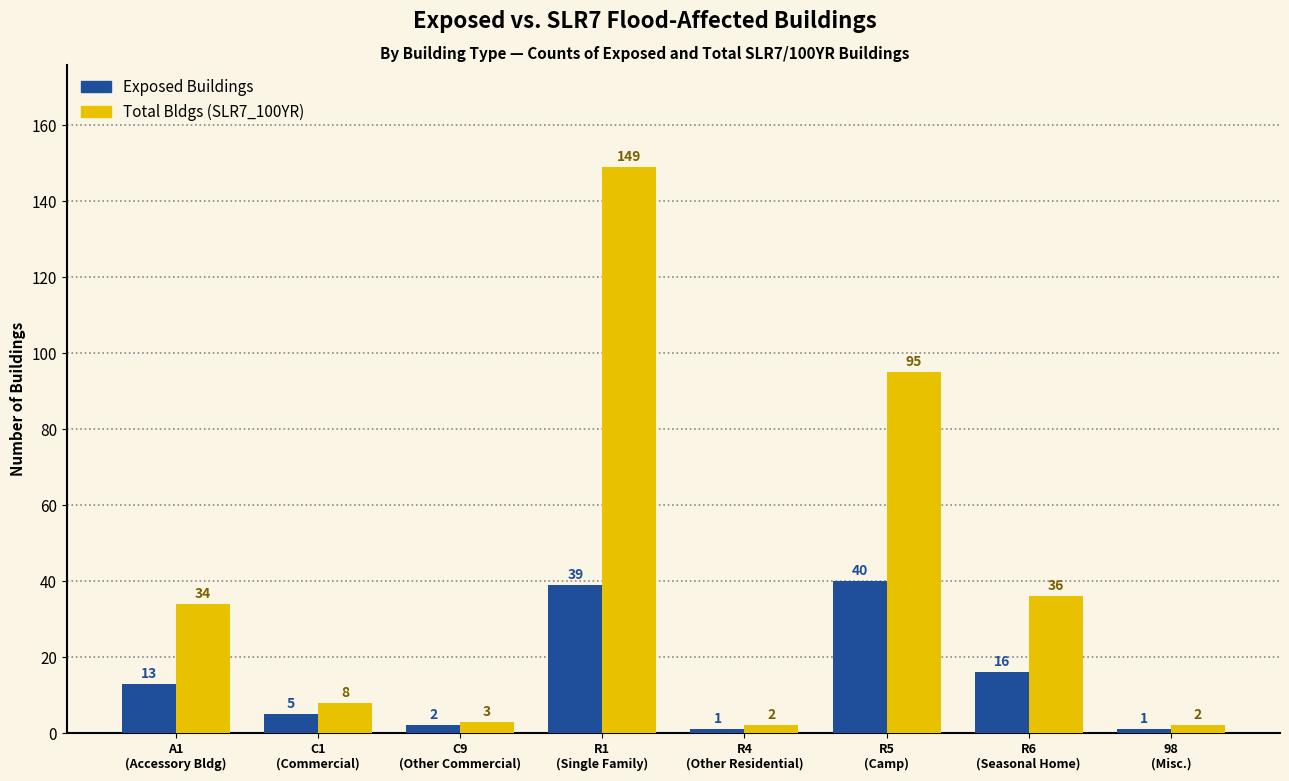

What is the difference between the maximum and minimum values in the Exposed Buildings series?

39